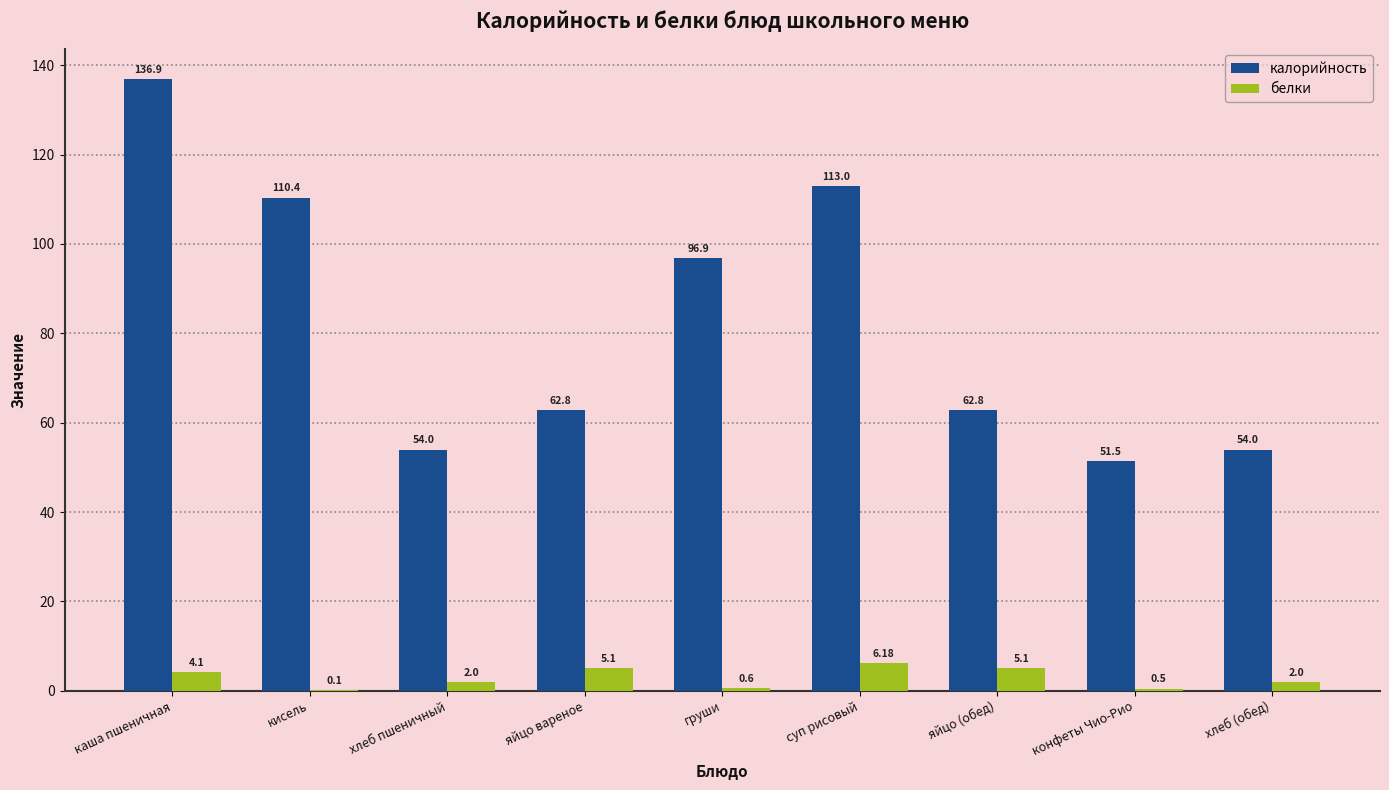

The белки series shows 2.0 at хлеб (обед). True or false?

True